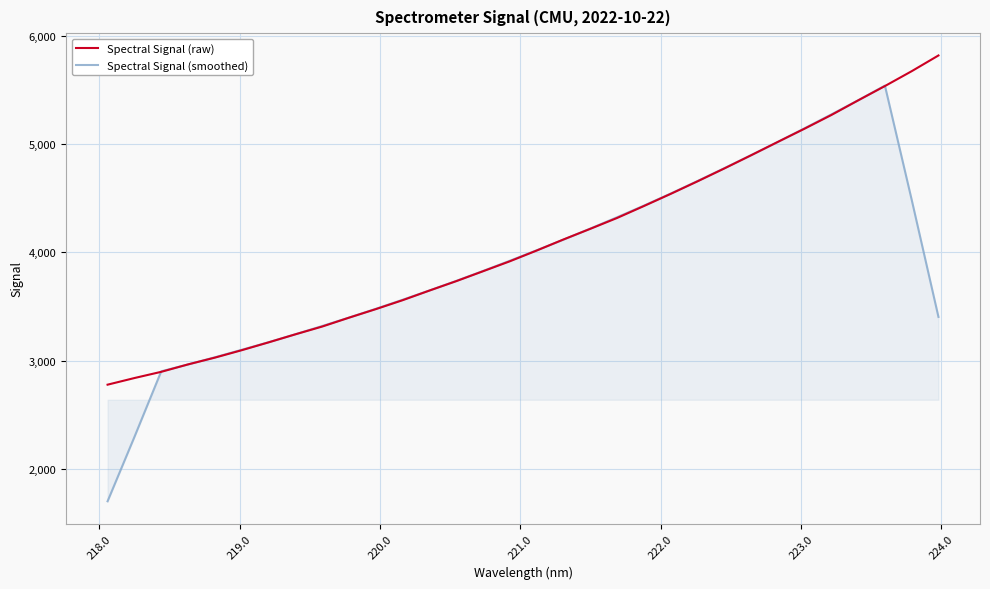

Which series has the largest total across all categories?

Spectral Signal (raw)